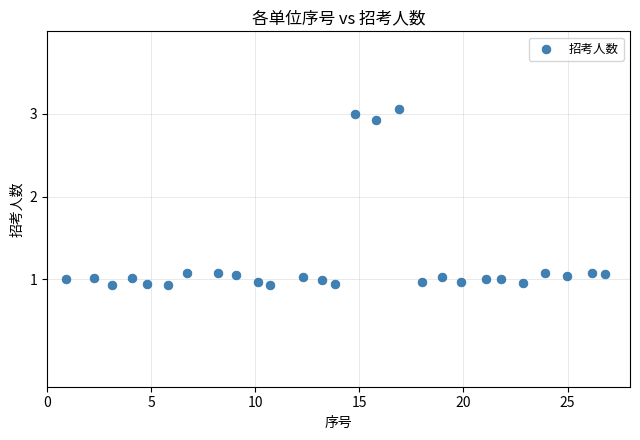

What is the range of X values (max minus min)?

25.9